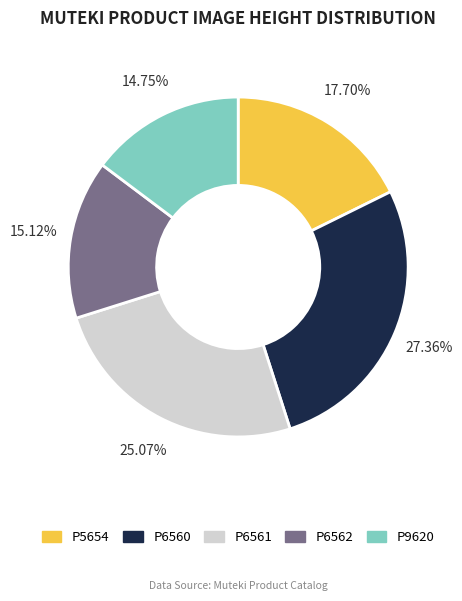

Does P6562 account for over 50% of the chart?

No